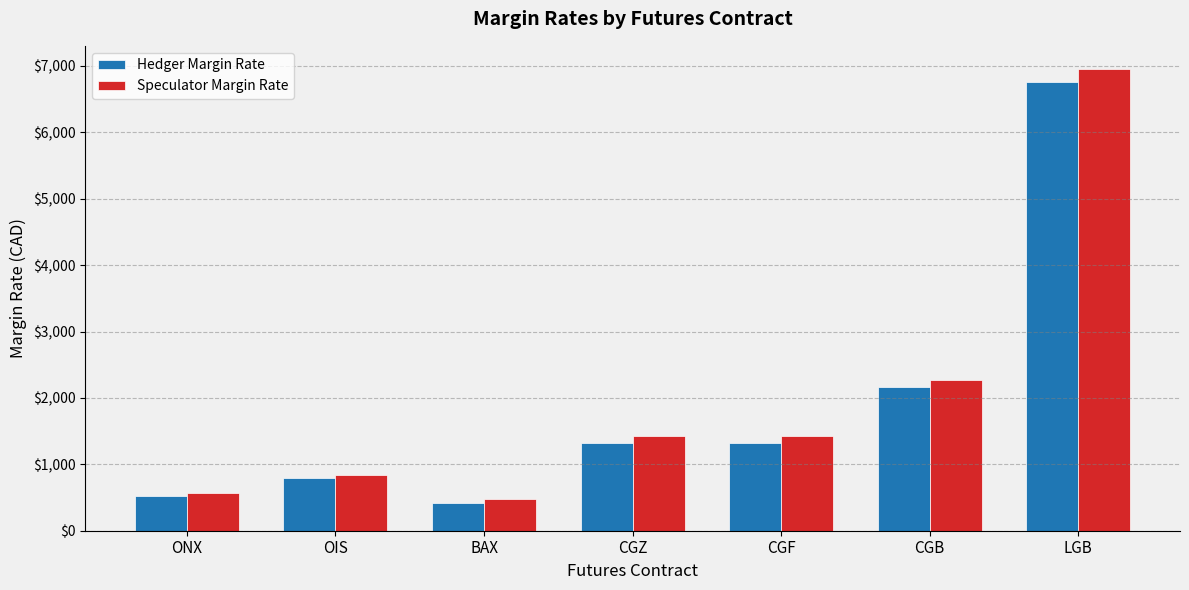

Is it true that Hedger Margin Rate equals 520 at ONX?

True